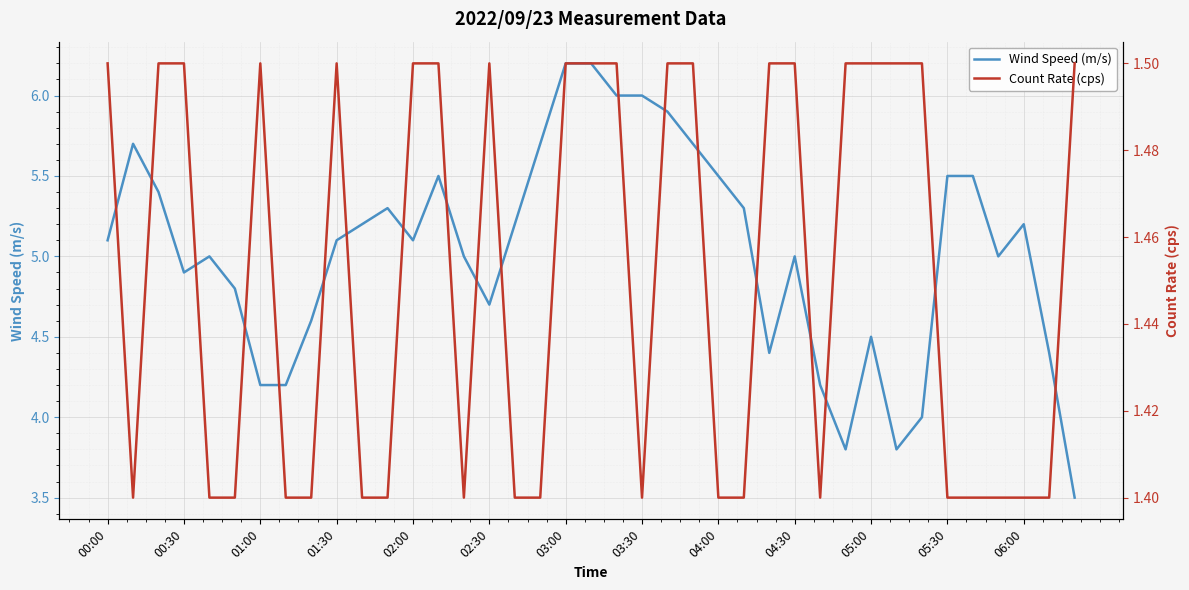

True or false: Wind Speed (m/s) and Count Rate (cps) intersect in this chart.

False